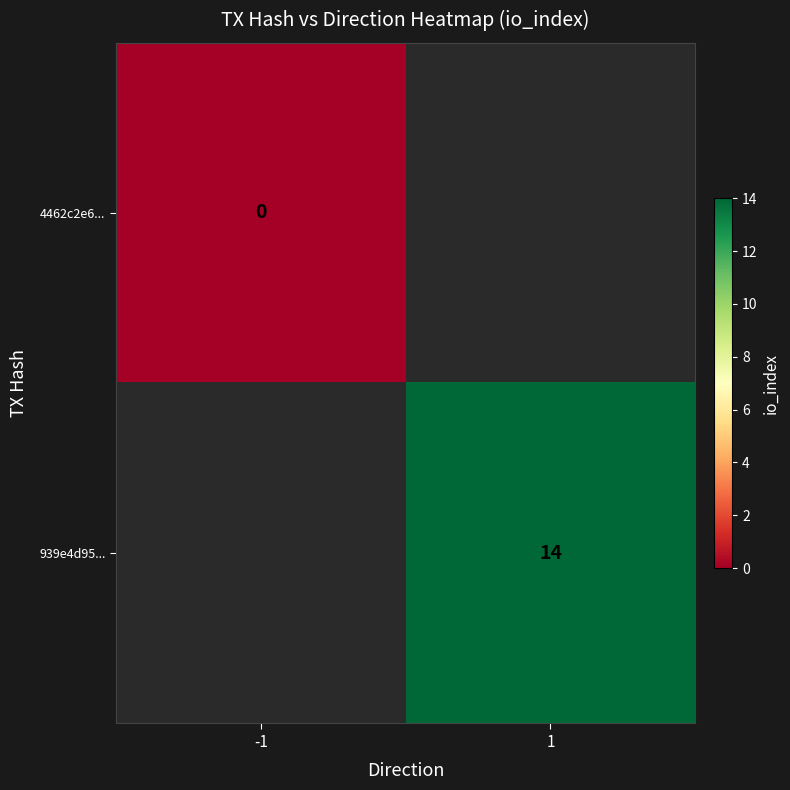

The value of 939e4d95... at 1 is 14. True or false?

True